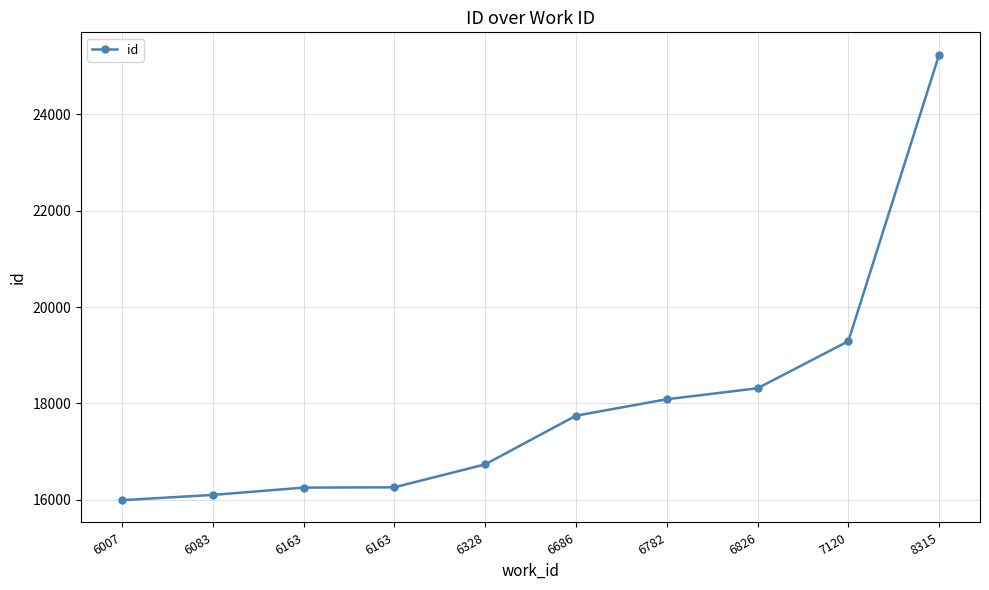

Between 8315 and 6826, which is larger?

8315